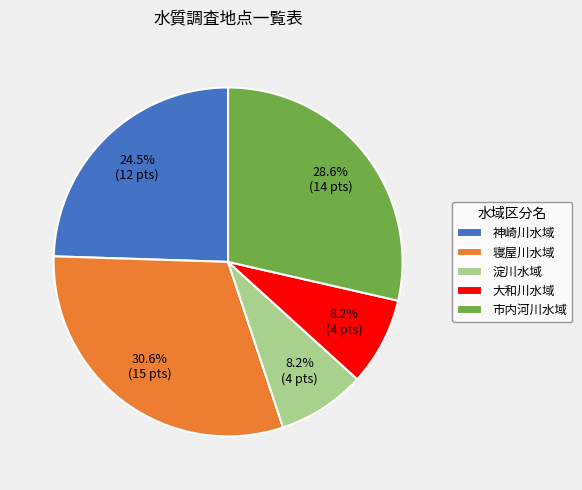

Is the sum of 寝屋川水域 and 神崎川水域 greater than half?

Yes